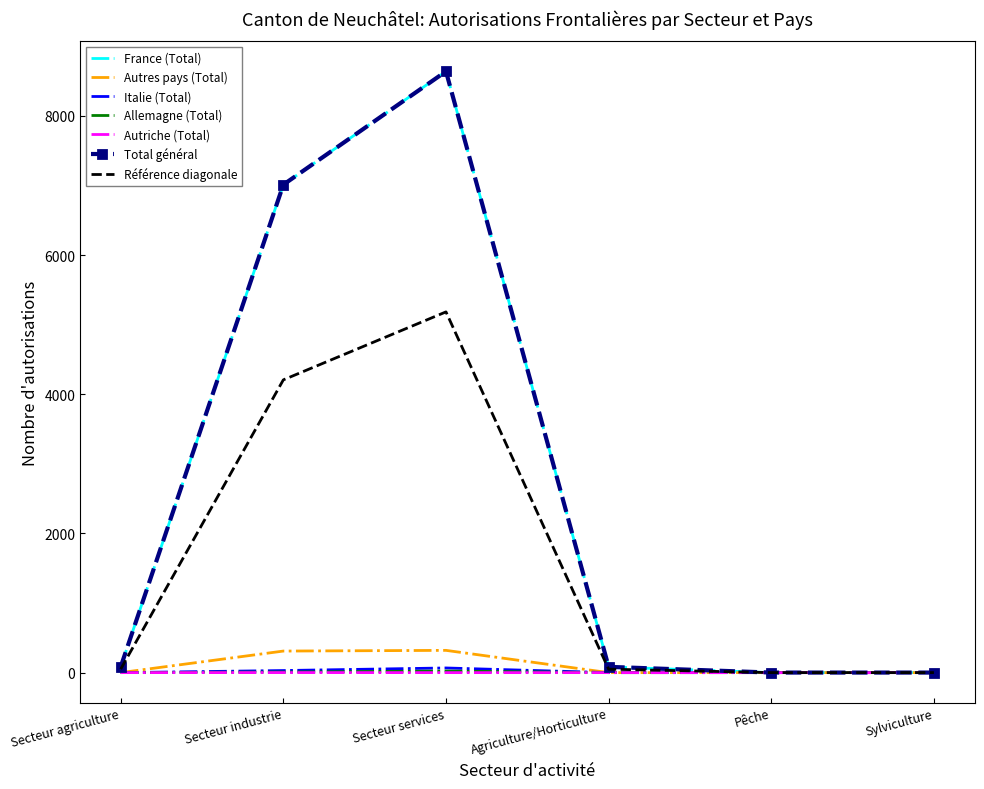

Between Secteur industrie and Pêche, which series saw the biggest shift?

France (Total)